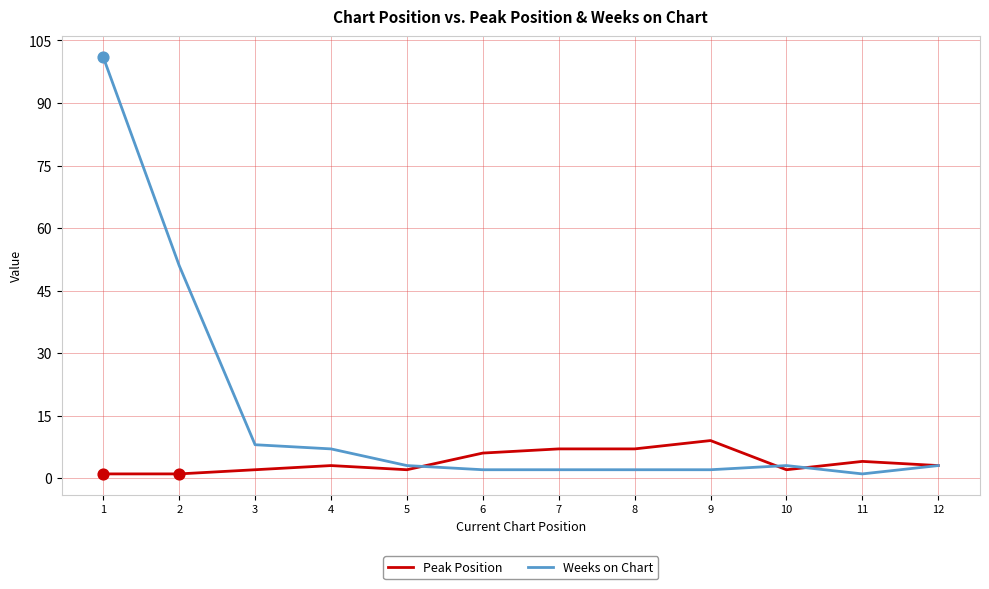

Between 2 and 12, which series saw the biggest shift?

Weeks on Chart